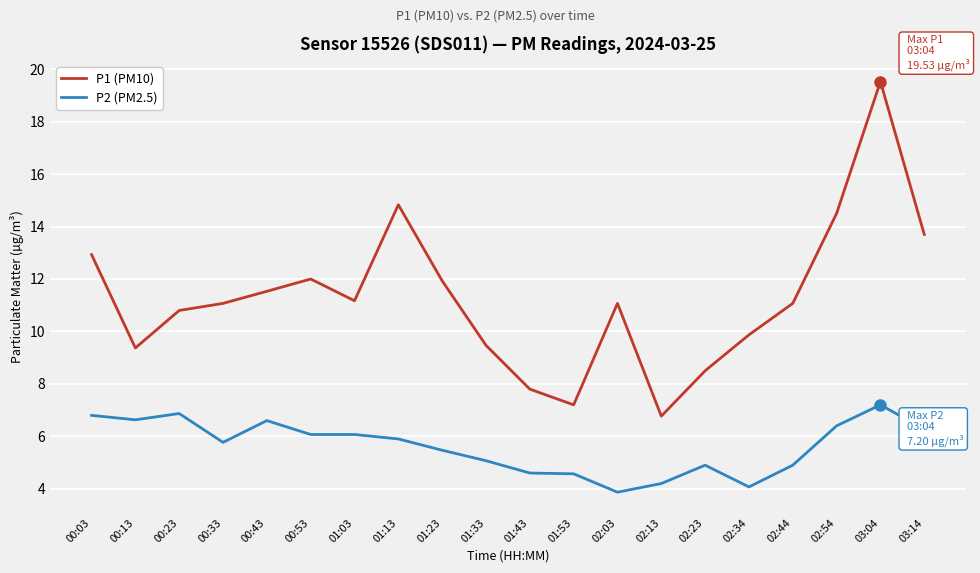

True or false: P1 (PM10) has a value of 7.2 at 01:53.

True